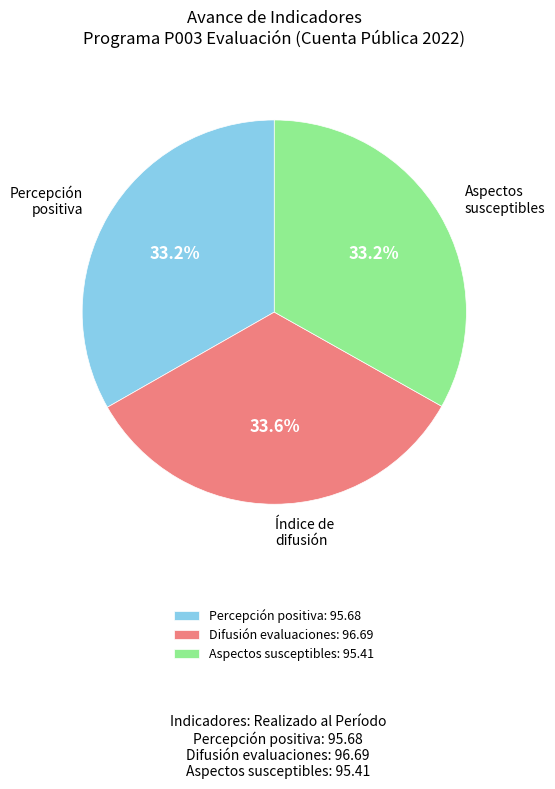

What is the ratio of the value at Aspectos susceptibles: 95.41 to the value at Percepción positiva: 95.68?

1.0